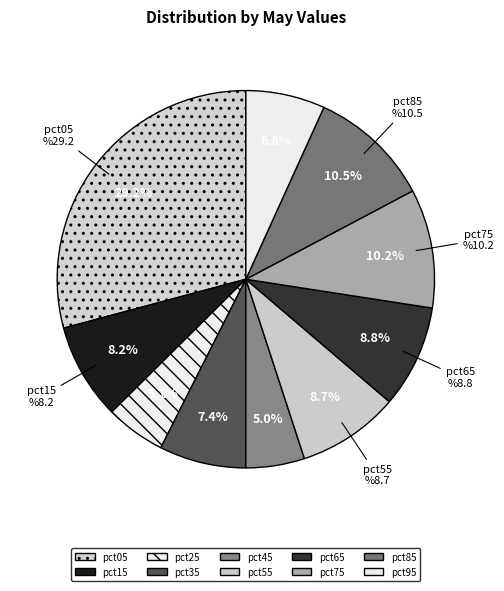

Does any single category account for the majority?

No